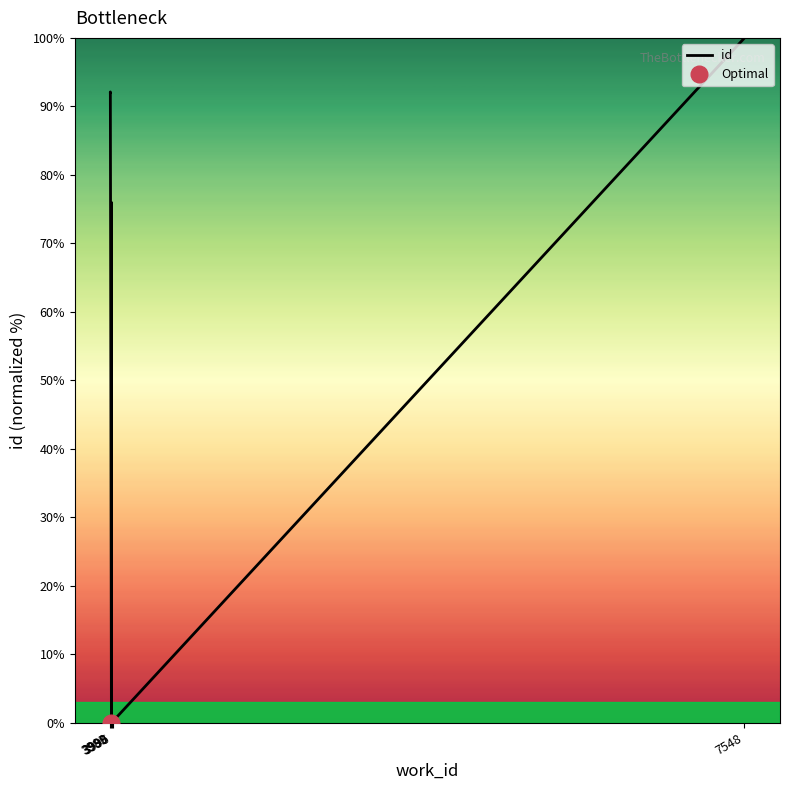

How many series are shown in this chart?

1